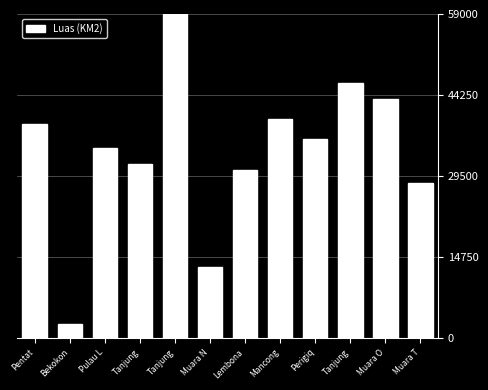

Count the number of categories in the chart.

12